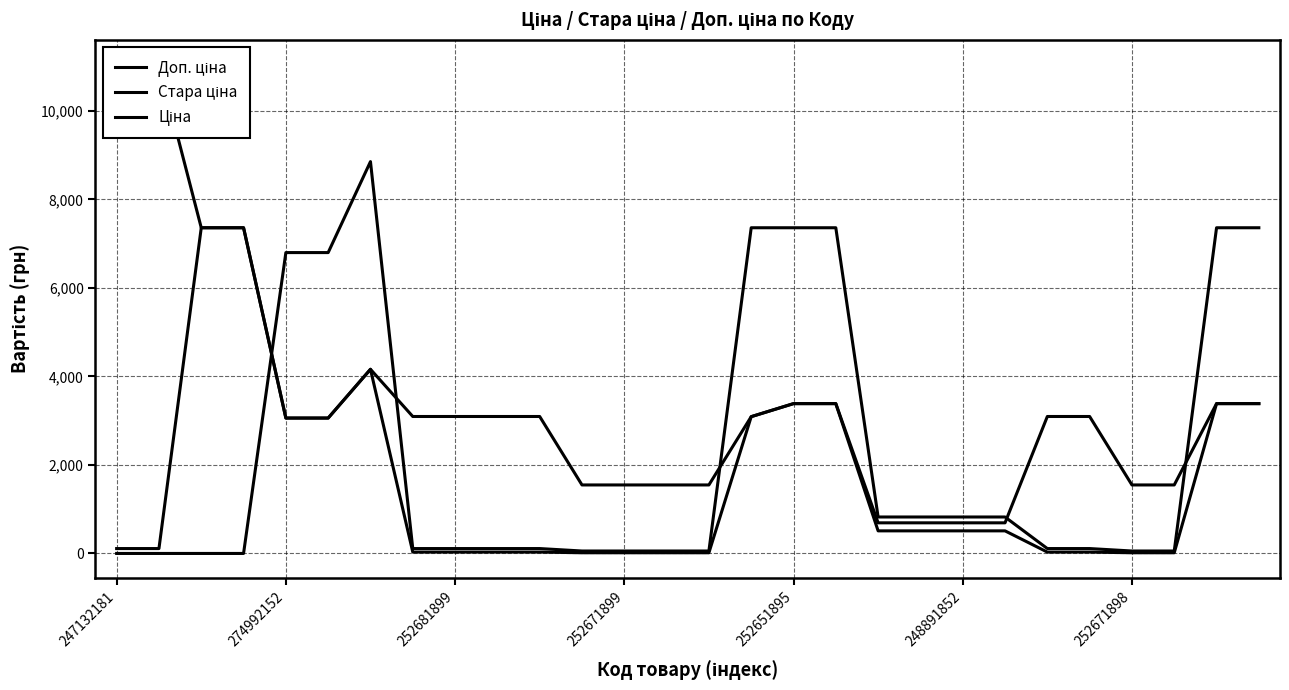

Is this an area chart (filled region under the line)?

No